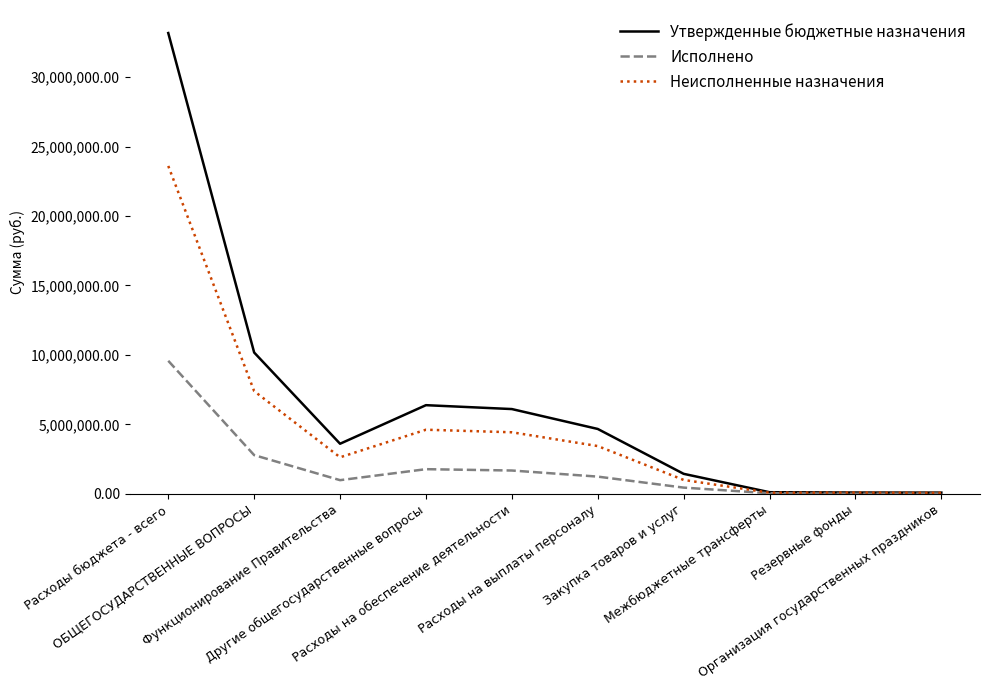

The value of Неисполненные назначения at Расходы на выплаты персоналу is 3433103.0. True or false?

True